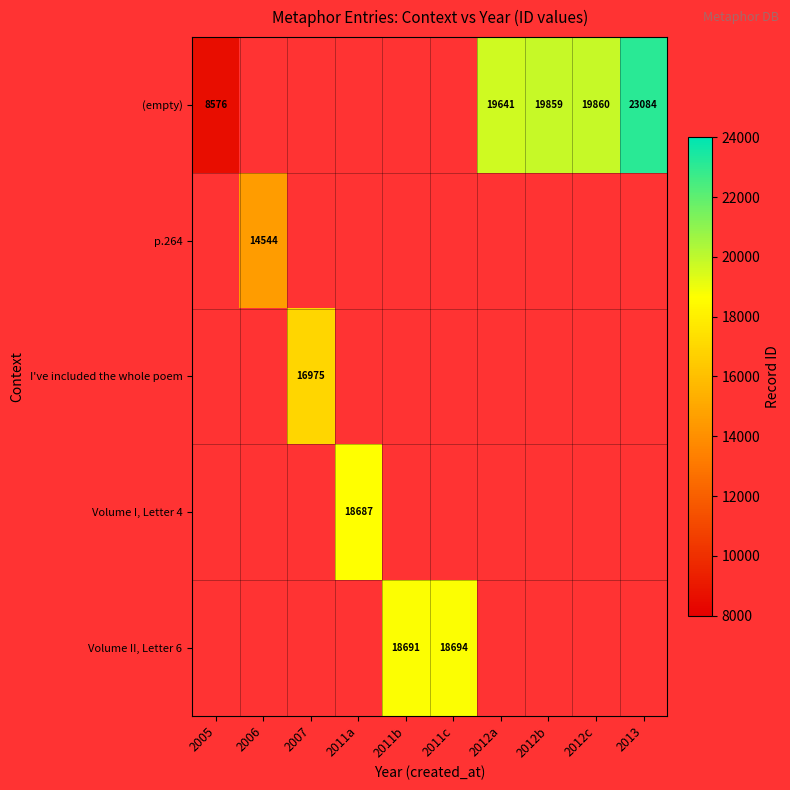

Is the value of (empty) at 2012a greater than the value of p.264 at 2006?

Yes